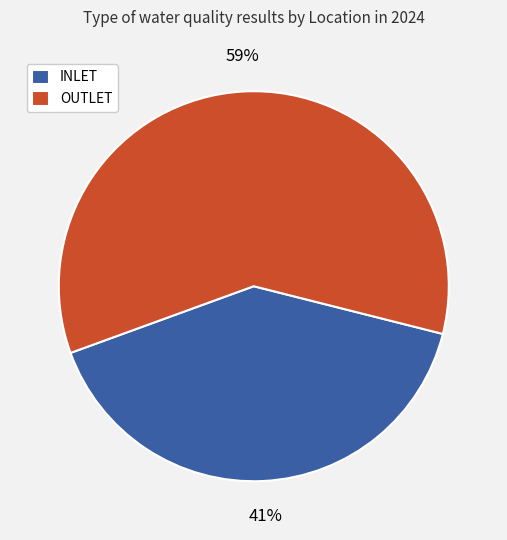

The OUTLET slice represents 72% of the pie. True or false?

False